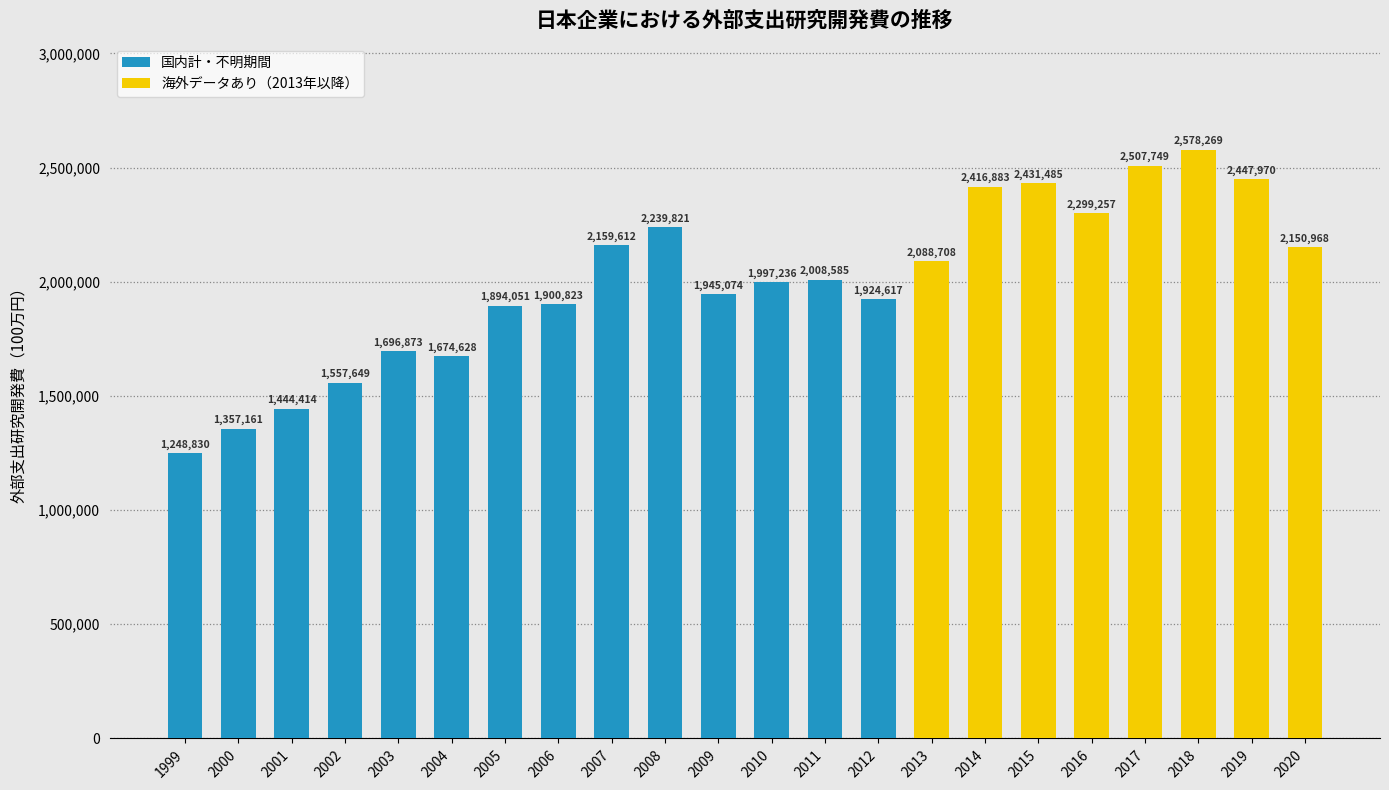

List the labels in order of value, smallest first.

1999, 2000, 2001, 2002, 2004, 2003, 2005, 2006, 2012, 2009, 2010, 2011, 2013, 2020, 2007, 2008, 2016, 2014, 2015, 2019, 2017, 2018